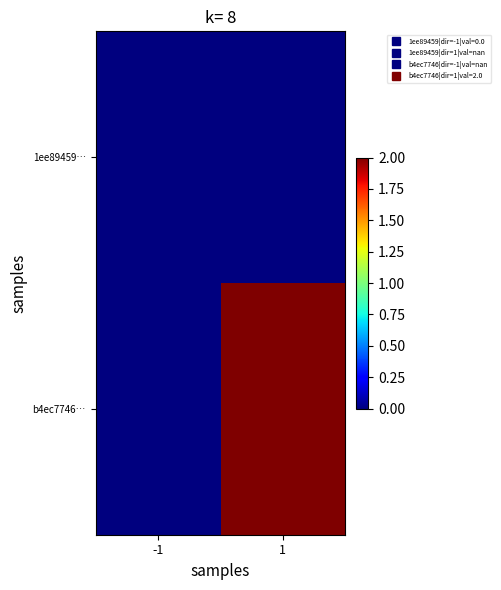

Reading right to left, list all the values displayed in this chart.

1ee89459…: 1=0	-1=0
b4ec7746…: 1=2	-1=0